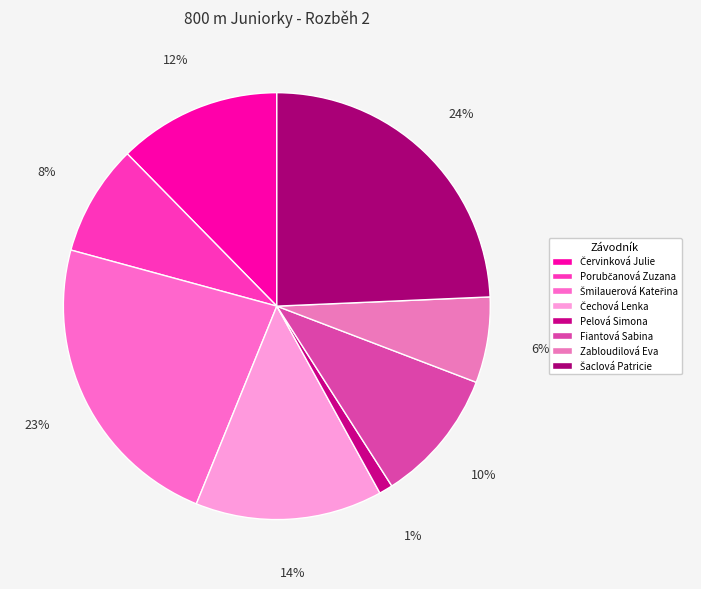

Between Zabloudilová Eva and Pelová Simona, which is larger?

Zabloudilová Eva